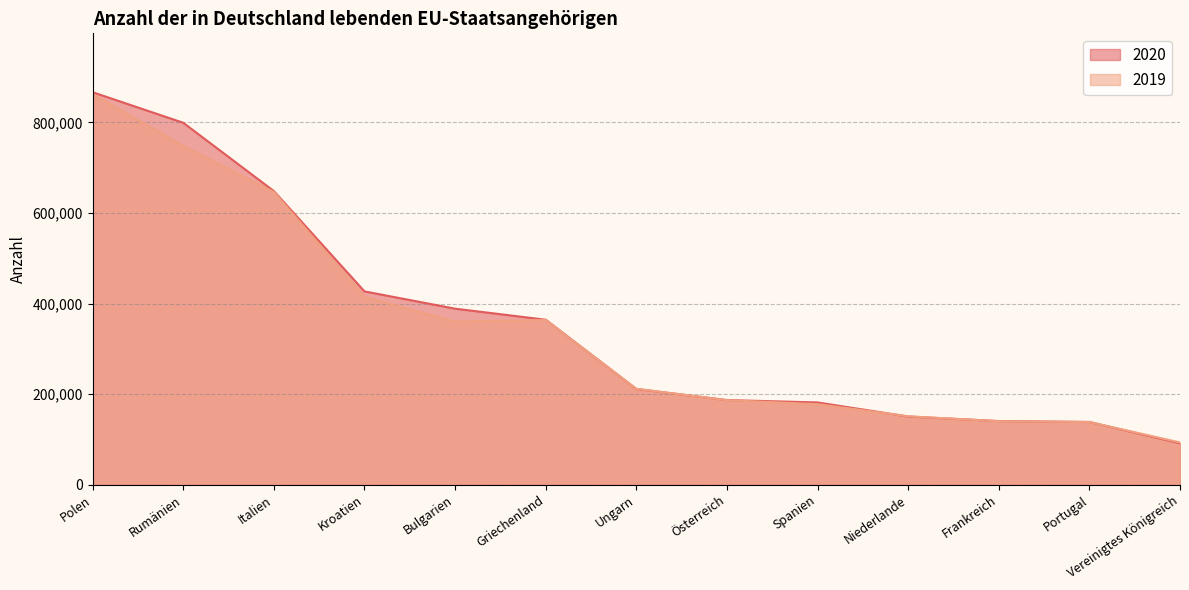

How many lines are shown in the chart?

2